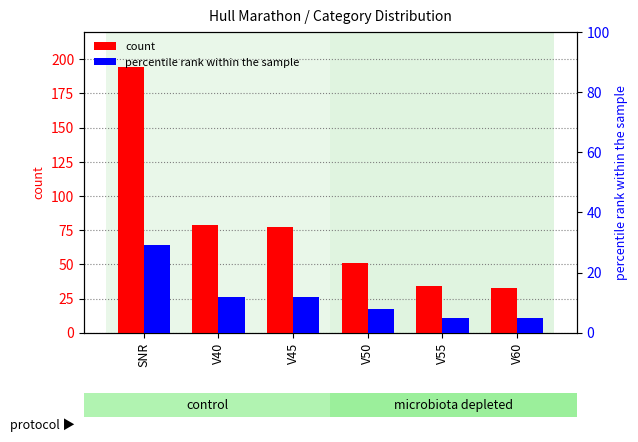

Rank the series by their average value, from highest to lowest.

count, percentile rank within the sample